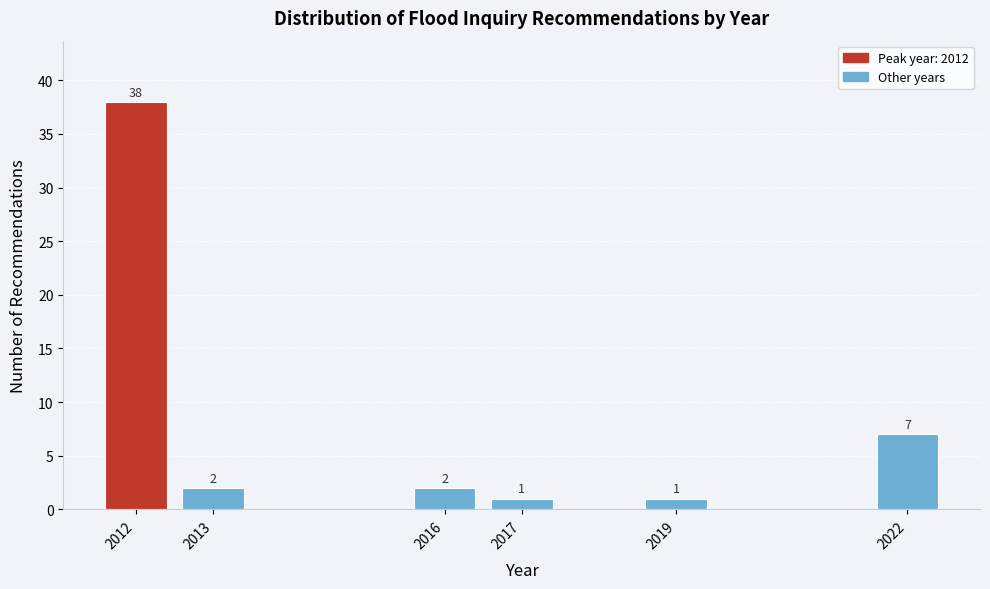

Reading left to right, what are all the values shown in this chart?

38	2	2	1	1	7